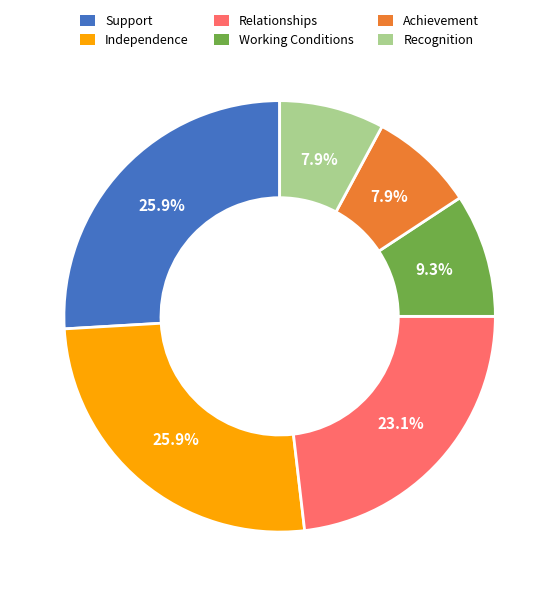

To the nearest percent, what percentage of the pie is Relationships?

23%